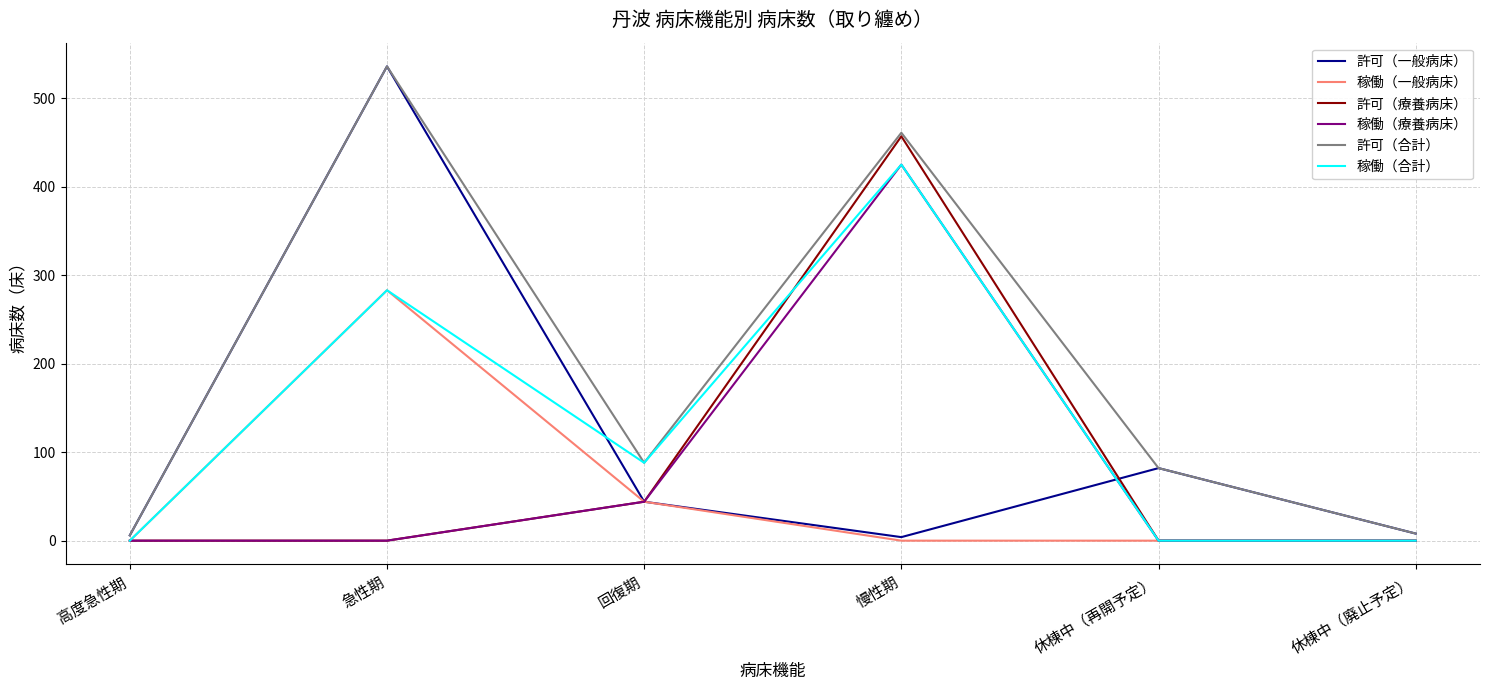

What is the average value of the 稼働（療養病床） series?

78